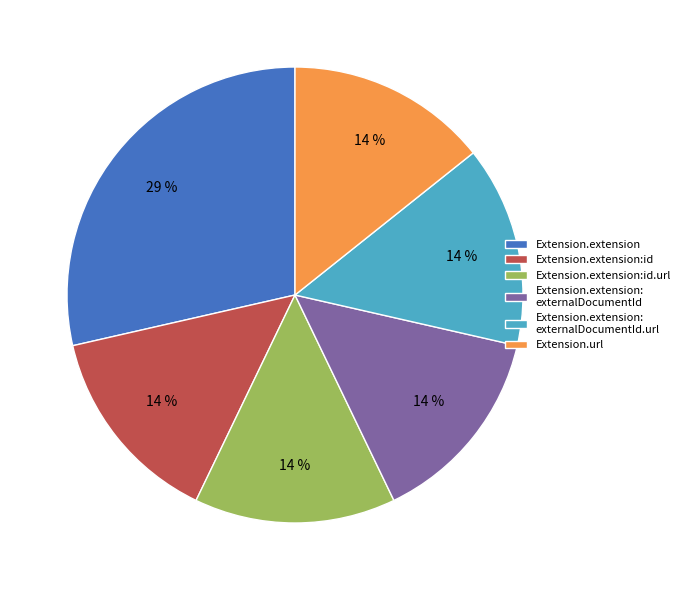

Approximately how many times larger is the value at Extension.url compared to Extension.extension?

0.5